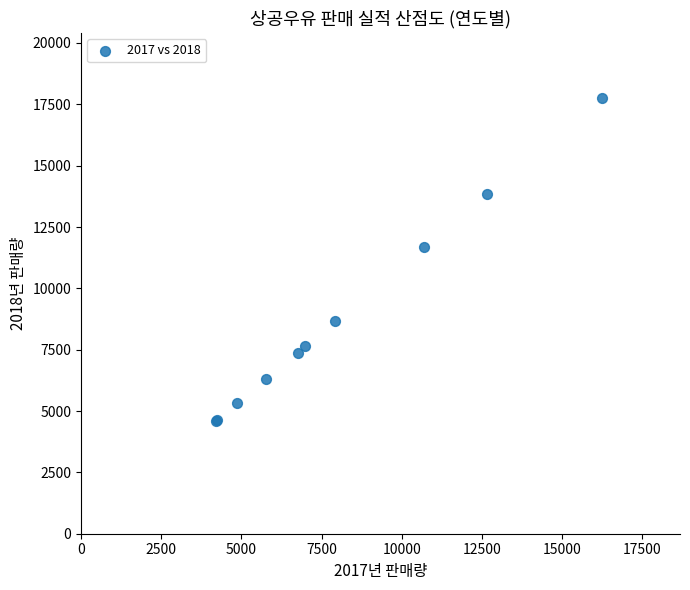

What Y value in the scatter plot is closest to 11179?

11679